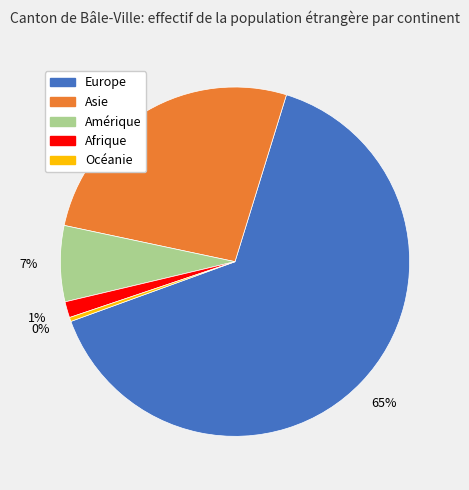

Rank the categories by value from highest to lowest.

Europe, Asie, Amérique, Afrique, Océanie